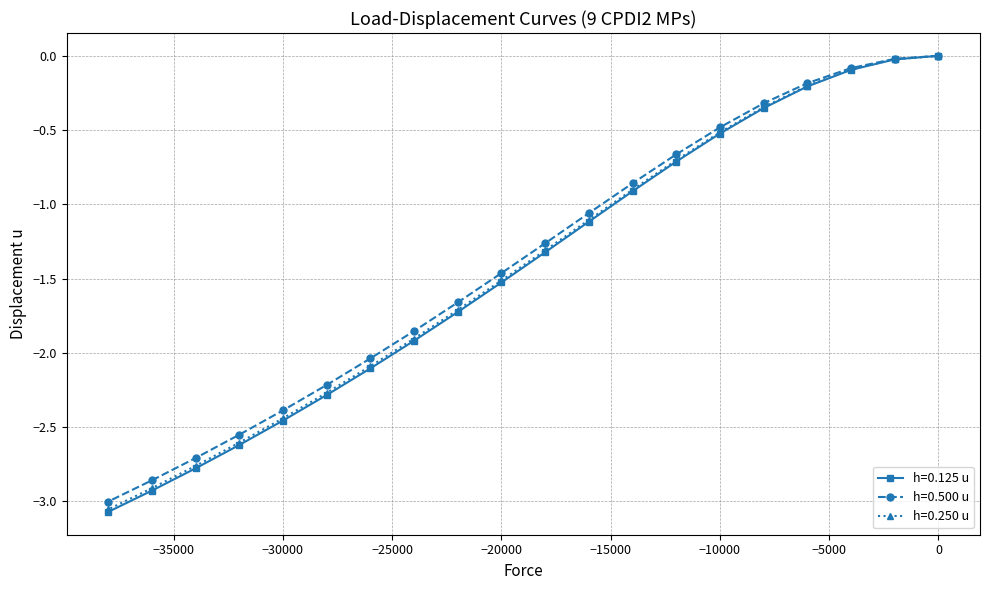

Is it true that h=0.250 u equals -0.4 at −20000?

False